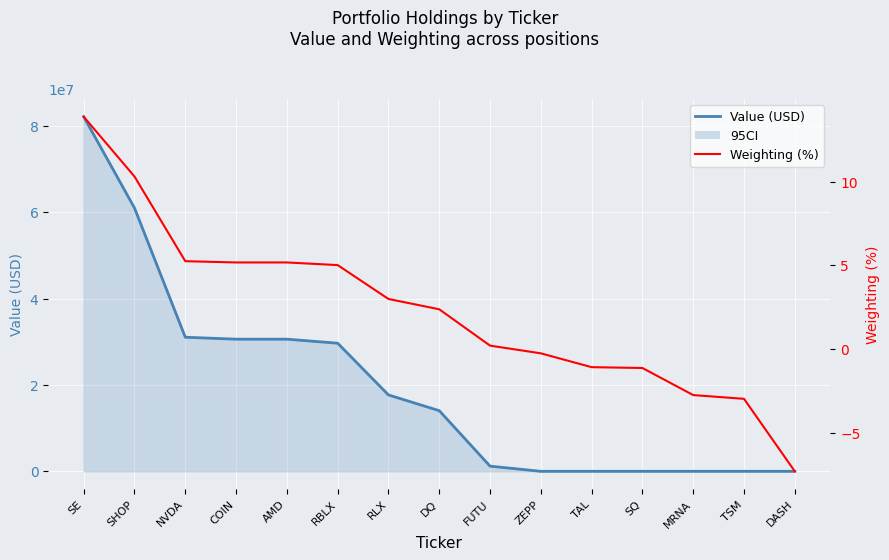

At which label does Value (USD) reach its peak?

SE